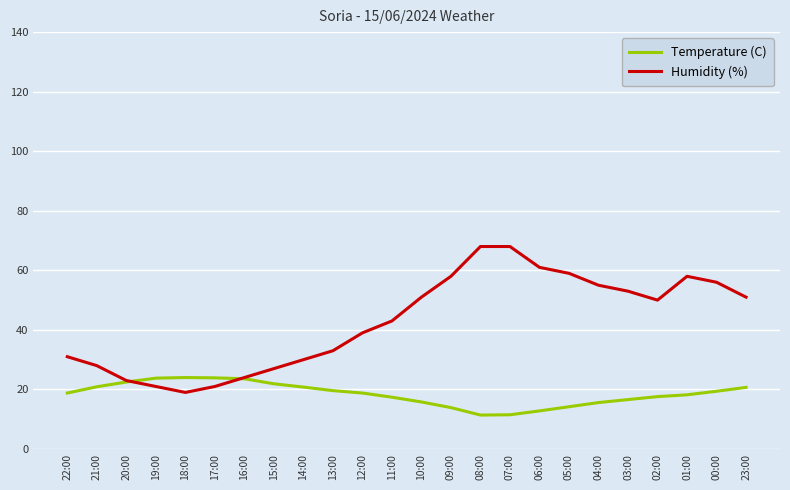

Is it true that Humidity (%) equals 68.0 at 08:00?

True